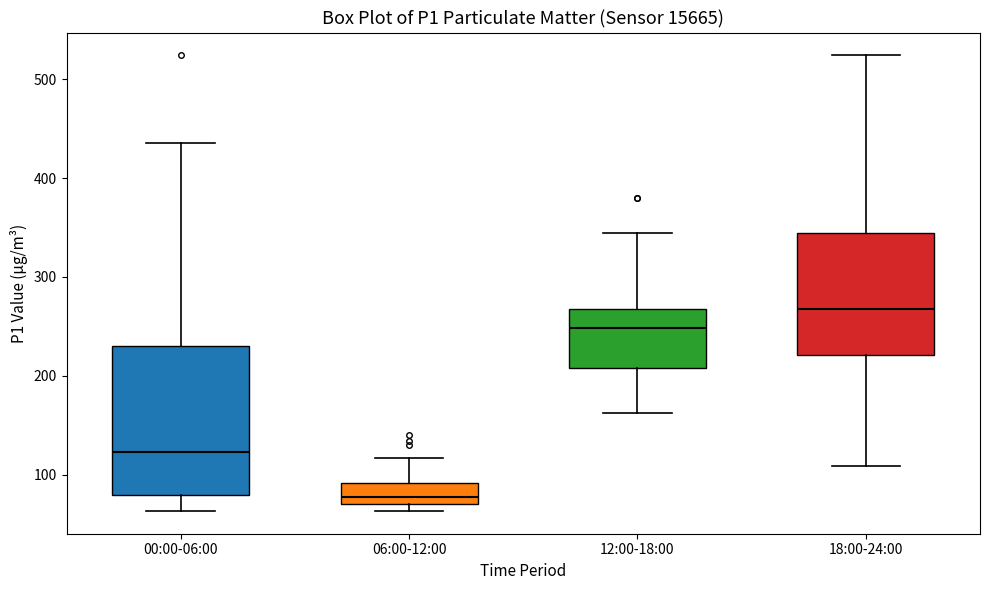

Which box has the lowest median line?

06:00-12:00